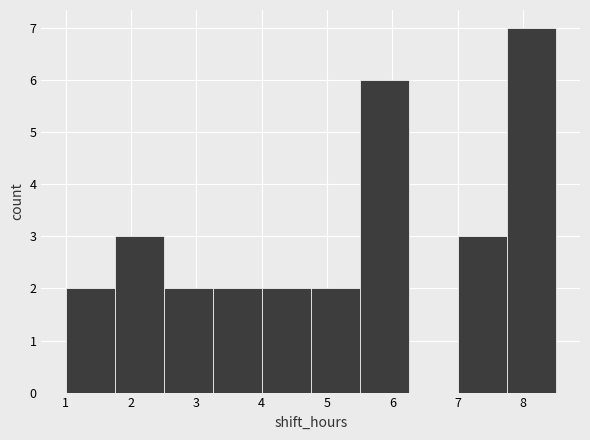

What is the height of the bar covering 7.00 to 7.75 on the x-axis? Neither the bar edges nor the heights are printed on the chart, so give them approximately, as read against the axes.

3